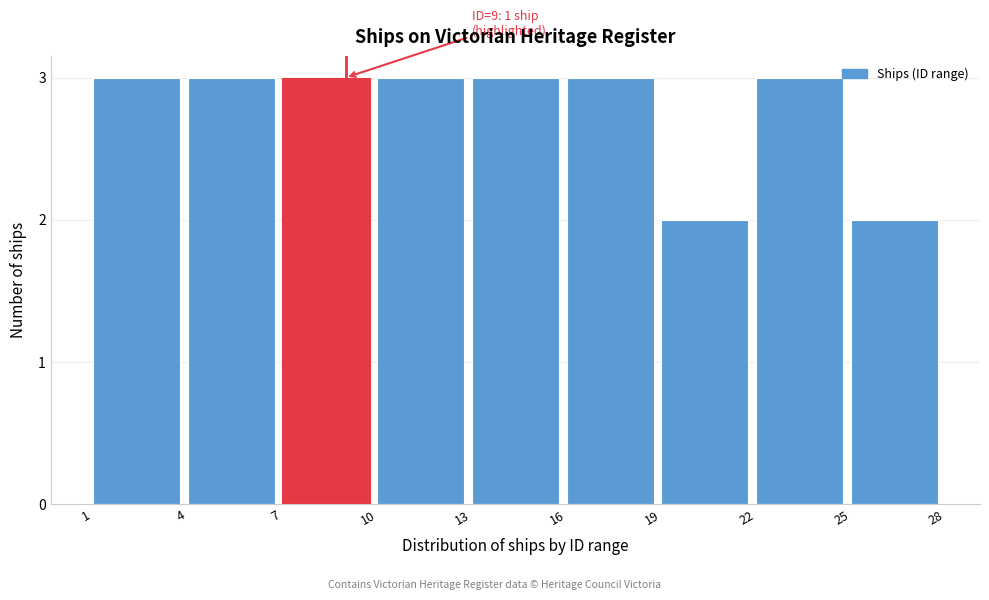

Reading right to left, list all the values displayed in this chart.

25=2	22=3	19=2	16=3	13=3	10=3	7=3	4=3	1=3